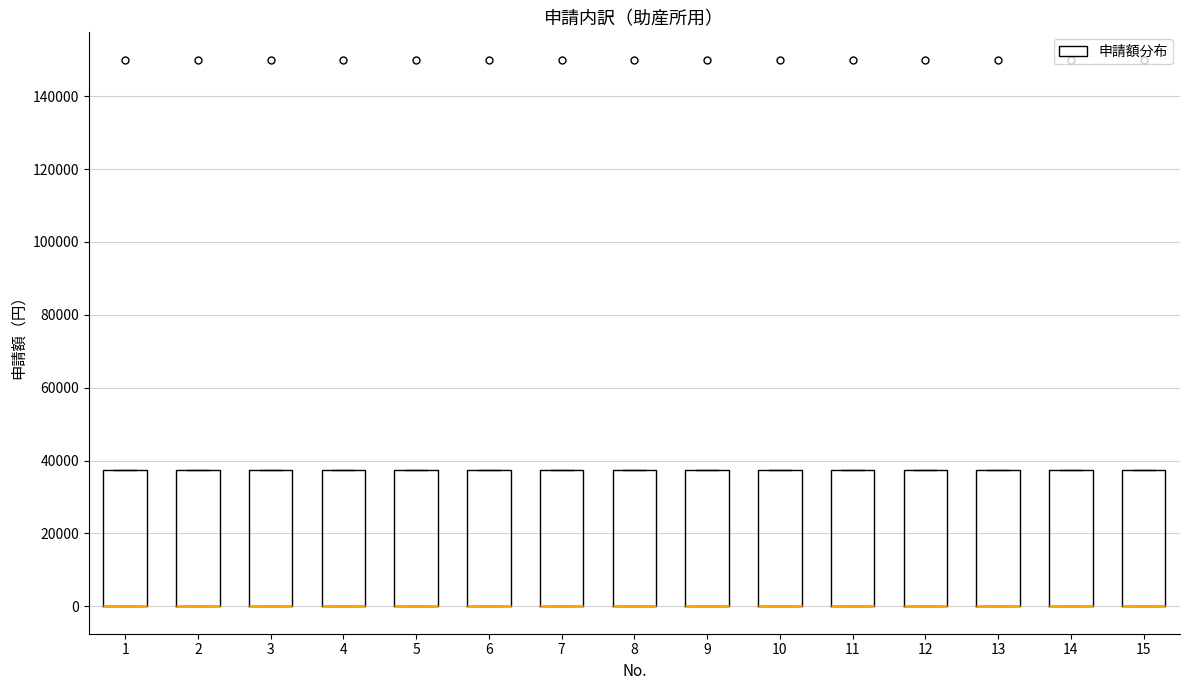

Reading left to right, transcribe this box plot: for each box, give where its median line is, the range the box spans, and where its two whiskers end, as read against the y-axis. The values are not printed on the chart, so give them approximately, as read against the axis.

1: median 0 (drawn on the box's lower edge), box 0 to 38000, whiskers 0 to 38000
2: median 0 (drawn on the box's lower edge), box 0 to 38000, whiskers 0 to 38000
3: median 0 (drawn on the box's lower edge), box 0 to 38000, whiskers 0 to 38000
4: median 0 (drawn on the box's lower edge), box 0 to 38000, whiskers 0 to 38000
5: median 0 (drawn on the box's lower edge), box 0 to 38000, whiskers 0 to 38000
6: median 0 (drawn on the box's lower edge), box 0 to 38000, whiskers 0 to 38000
7: median 0 (drawn on the box's lower edge), box 0 to 38000, whiskers 0 to 38000
8: median 0 (drawn on the box's lower edge), box 0 to 38000, whiskers 0 to 38000
9: median 0 (drawn on the box's lower edge), box 0 to 38000, whiskers 0 to 38000
10: median 0 (drawn on the box's lower edge), box 0 to 38000, whiskers 0 to 38000
11: median 0 (drawn on the box's lower edge), box 0 to 38000, whiskers 0 to 38000
12: median 0 (drawn on the box's lower edge), box 0 to 38000, whiskers 0 to 38000
13: median 0 (drawn on the box's lower edge), box 0 to 38000, whiskers 0 to 38000
14: median 0 (drawn on the box's lower edge), box 0 to 38000, whiskers 0 to 38000
15: median 0 (drawn on the box's lower edge), box 0 to 38000, whiskers 0 to 38000